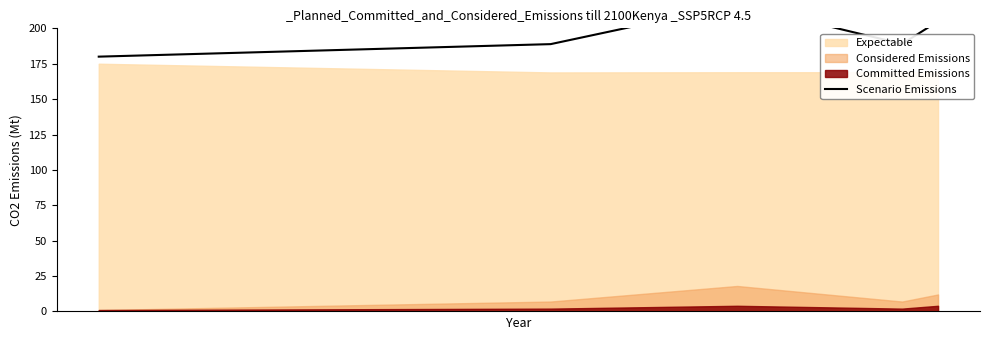

How many points are lower than both their immediate neighbors (excluding endpoints)?

1